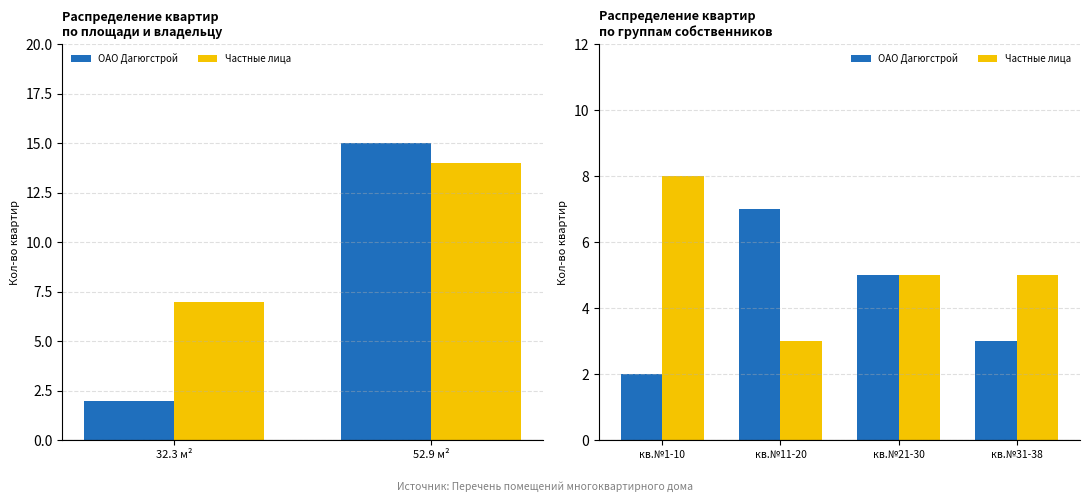

Between кв.№11-20 and кв.№21-30, which is larger?

кв.№11-20